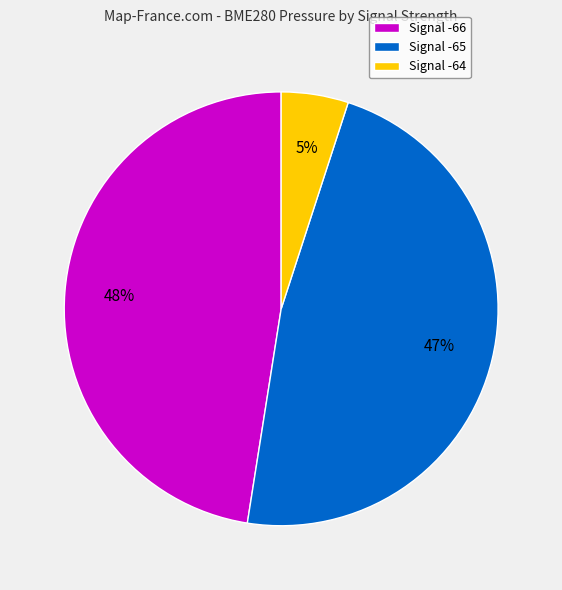

Which category has the smallest portion of the pie?

Signal -64